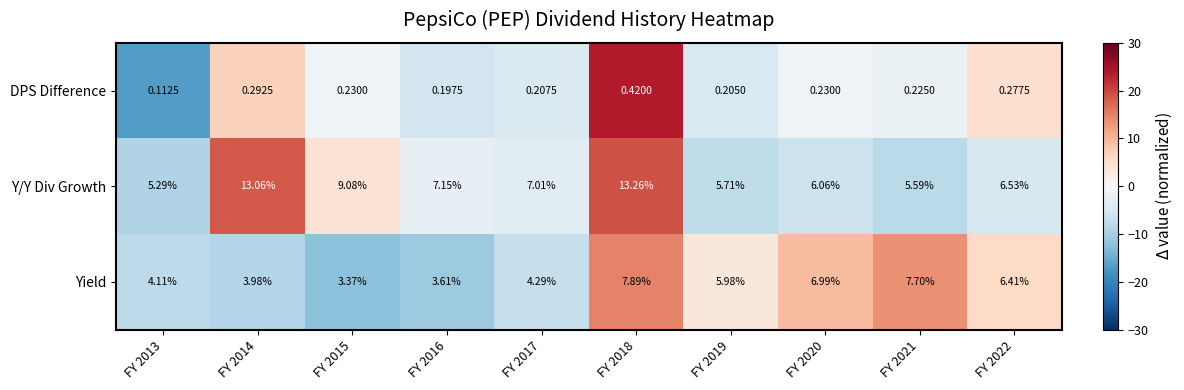

Which series has the largest total across all categories?

Y/Y Div Growth